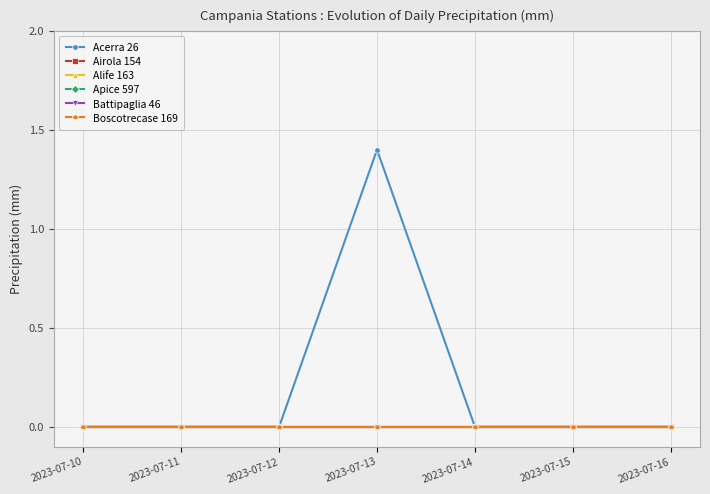

At which category is the sum across all series the highest?

2023-07-13